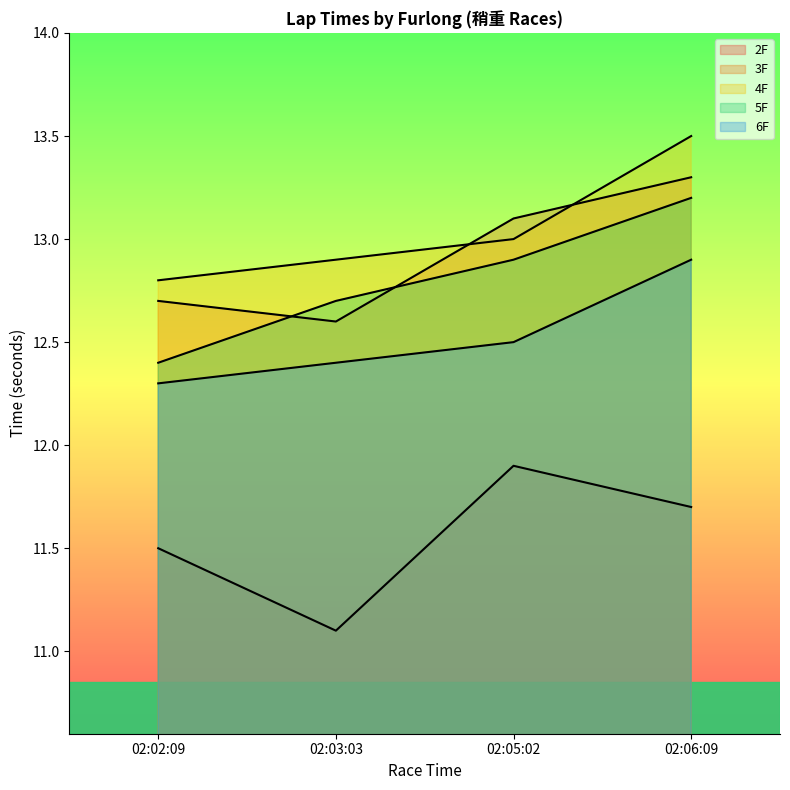

Between 02:05:02 and 02:06:09, which series saw the biggest shift?

4F